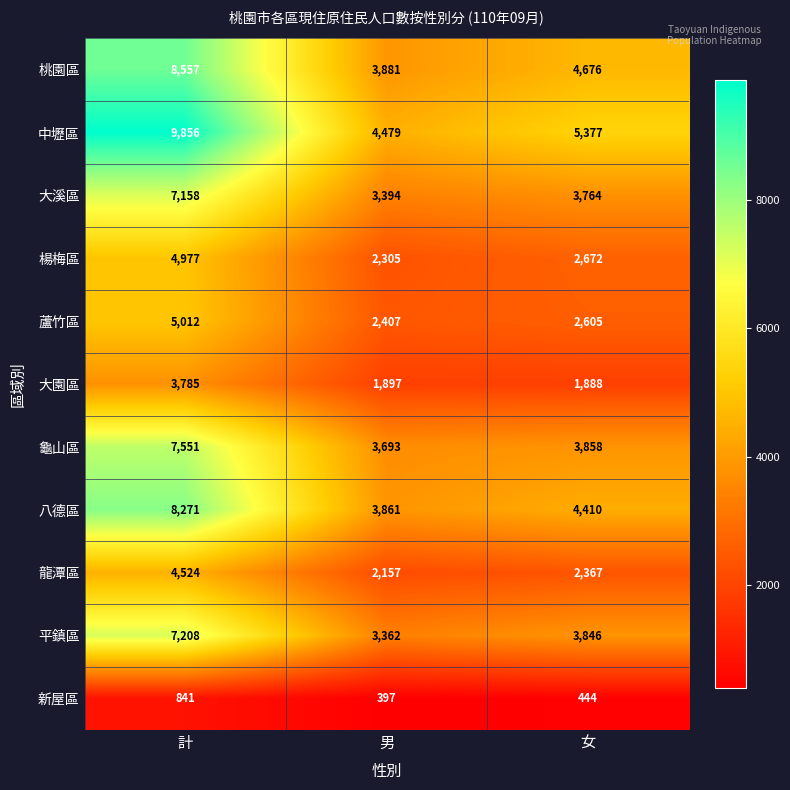

Count the number of data series in this chart.

11